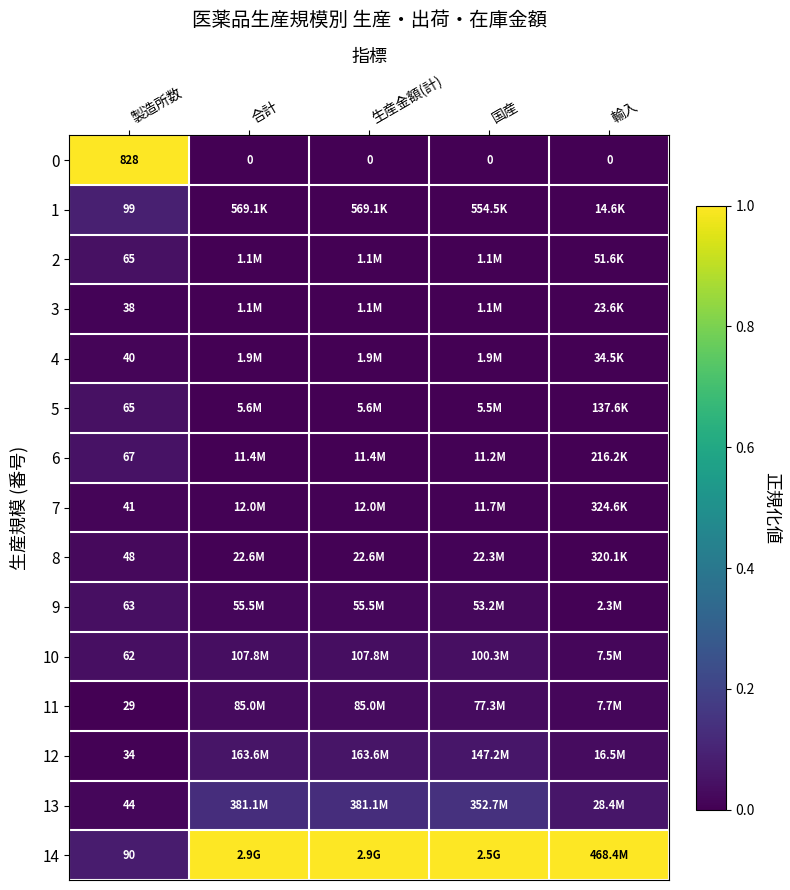

At which category is the sum across all series the highest?

製造所数